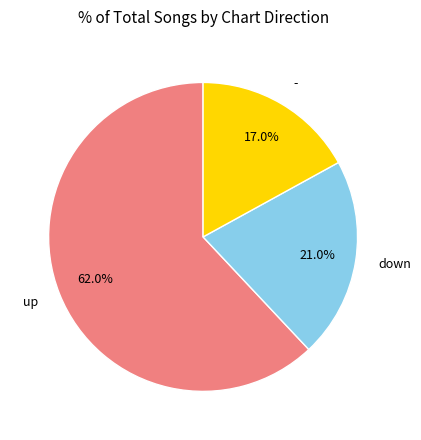

Which category has the smallest portion of the pie?

-